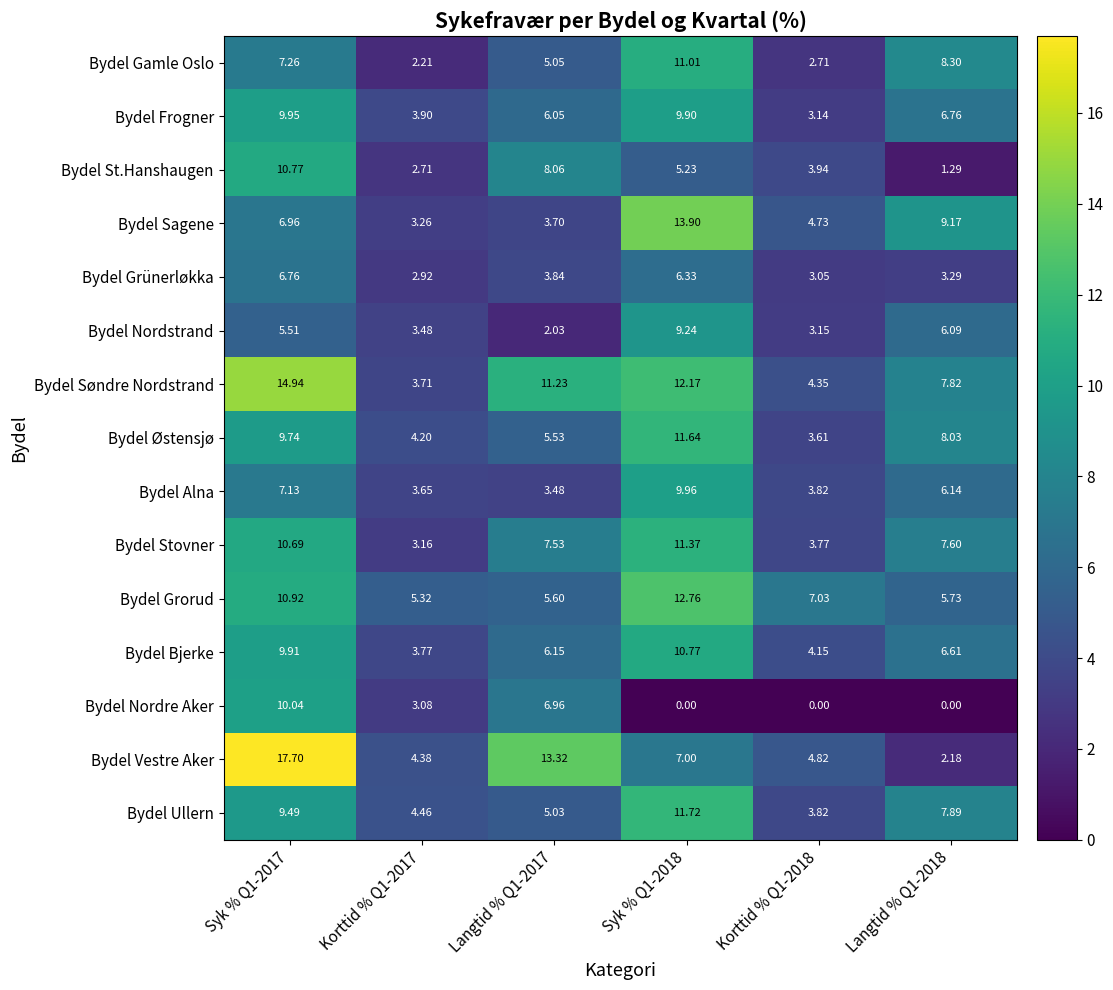

Which series has the largest total across all categories?

Bydel Søndre Nordstrand